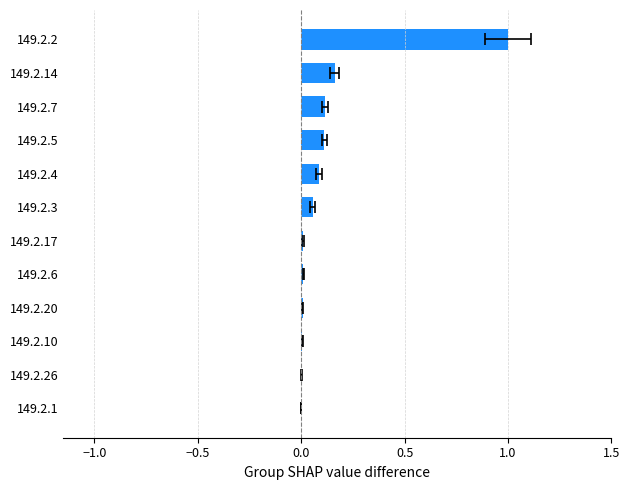

What is the average value?

0.1